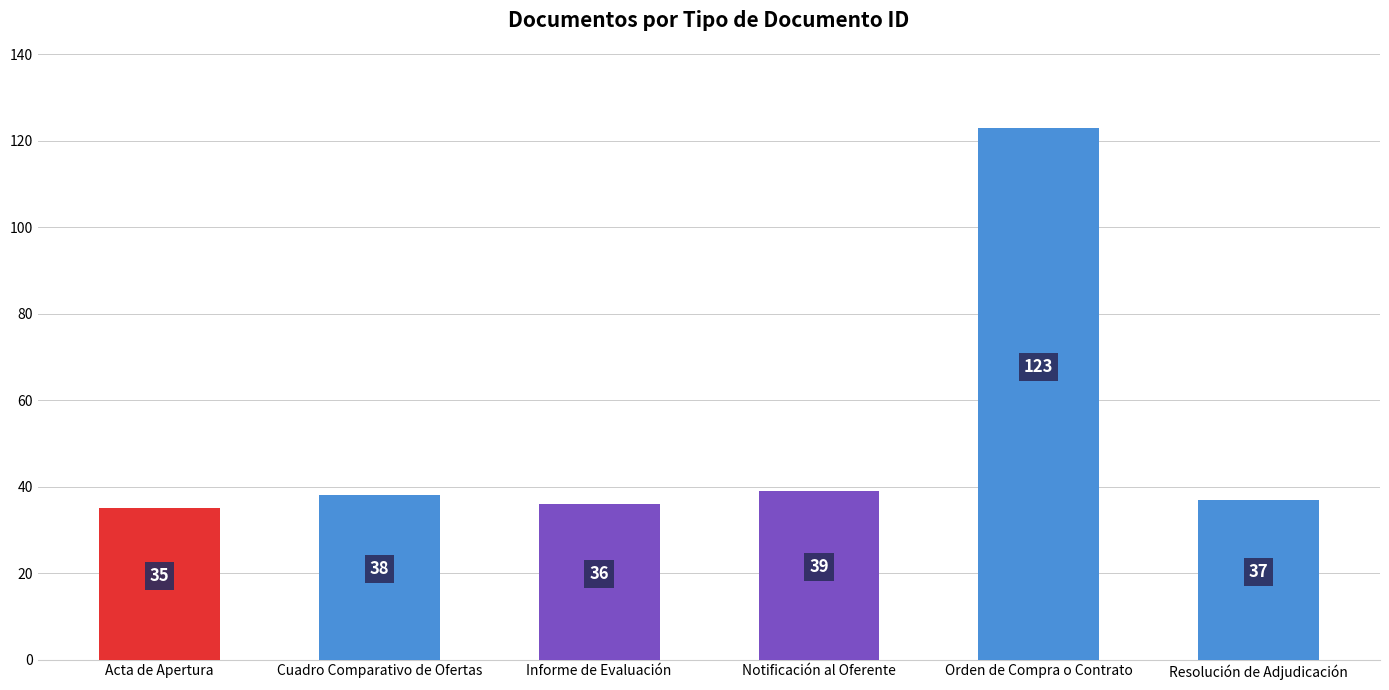

What is the difference between the maximum and minimum values?

88